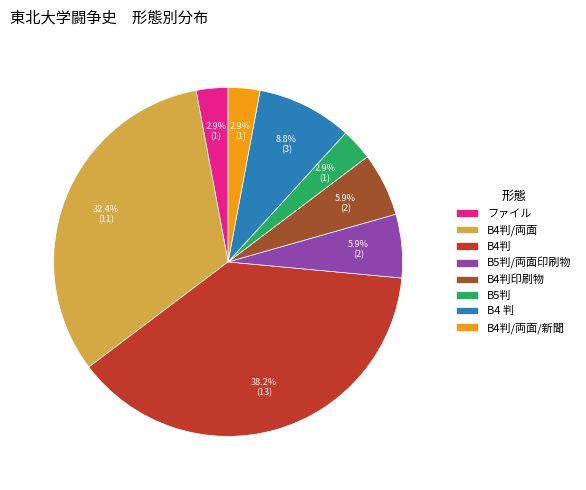

What is the largest slice in the pie chart?

B4判